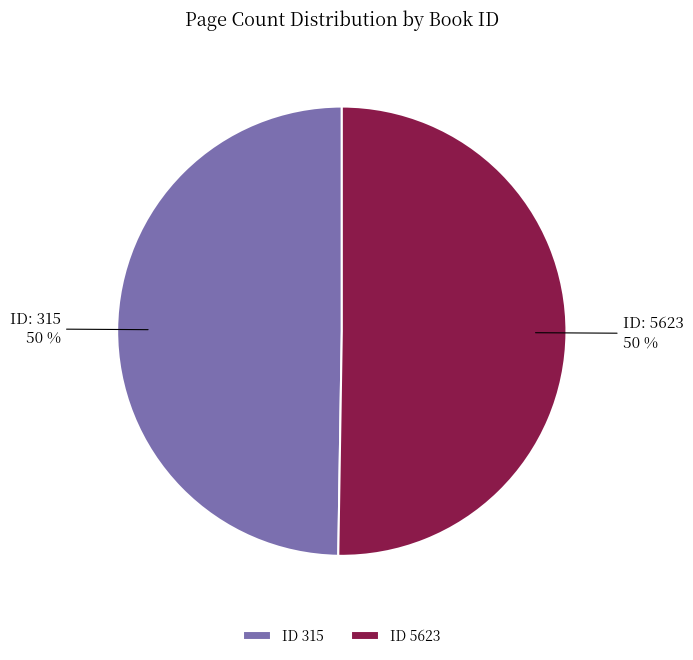

Approximately how many times larger is the value at ID 315 compared to ID 5623?

1.0